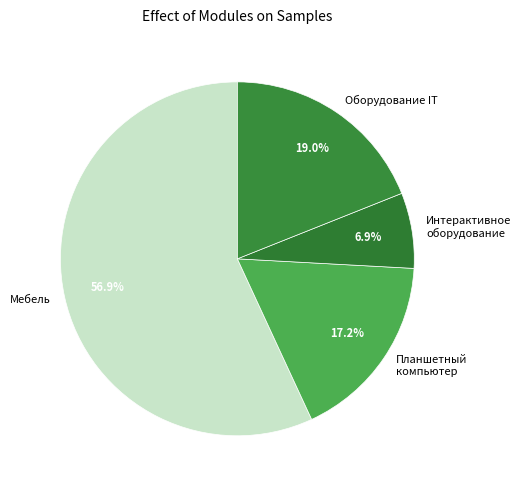

Does Мебель account for over 50% of the chart?

Yes